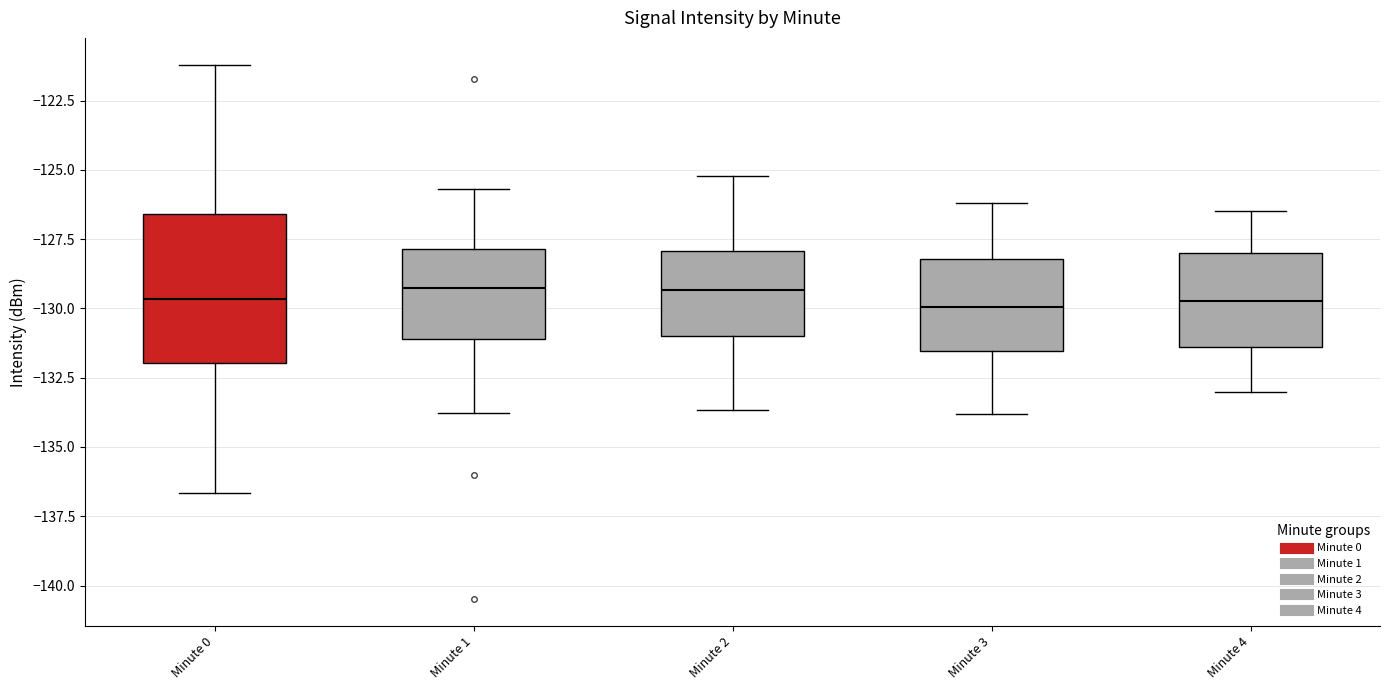

Reading left to right, read every box against the y-axis: the position of its median line, the range the box covers, and the ends of its whiskers. The values are not printed on the chart, so give them approximately, as read against the axis.

Minute 0: median -129.5, box -132.0 to -126.5, whiskers -136.5 to -121.0
Minute 1: median -129.5, box -131.0 to -128.0, whiskers -134.0 to -125.5
Minute 2: median -129.5, box -131.0 to -128.0, whiskers -133.5 to -125.0
Minute 3: median -130.0, box -131.5 to -128.0, whiskers -134.0 to -126.0
Minute 4: median -129.5, box -131.5 to -128.0, whiskers -133.0 to -126.5